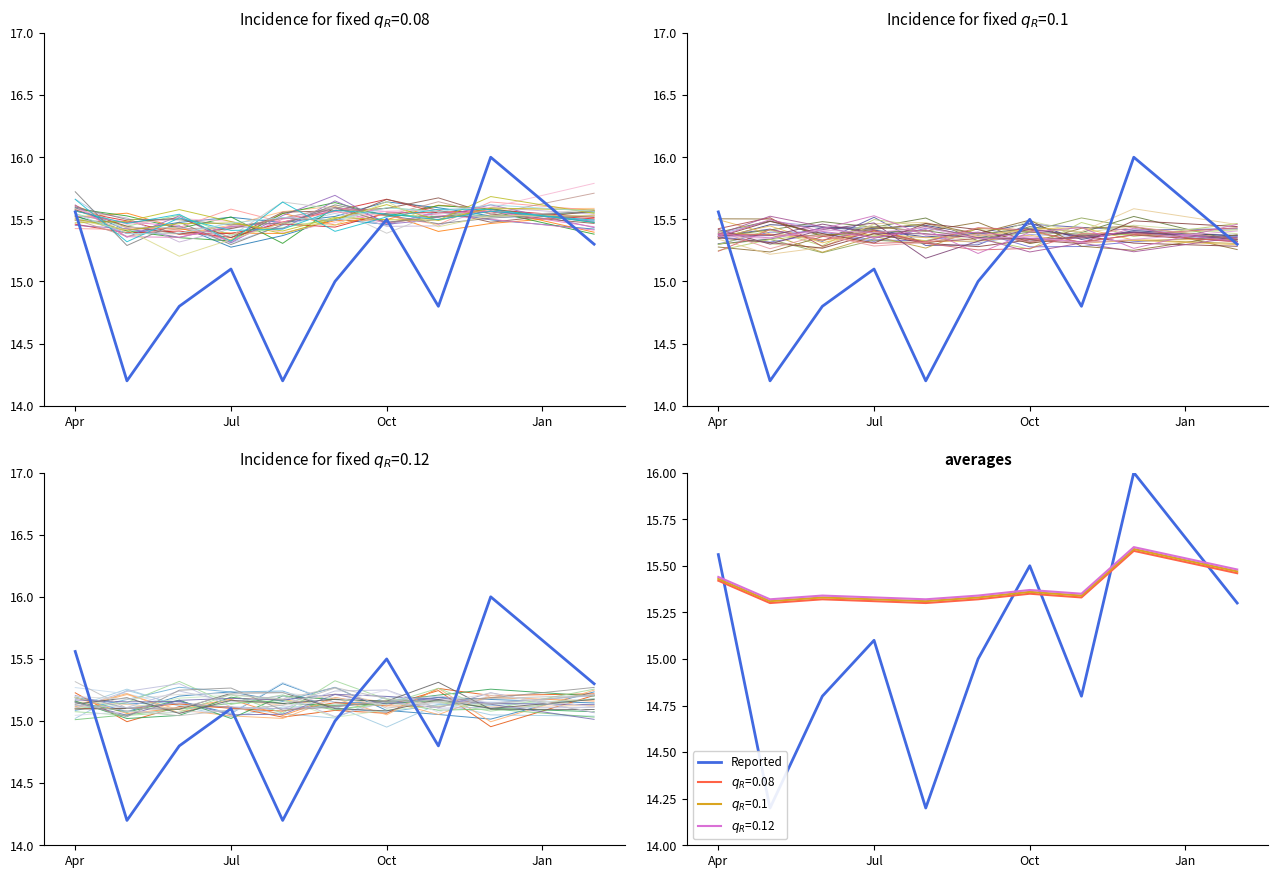

At which label does Reported first exceed 15?

Apr